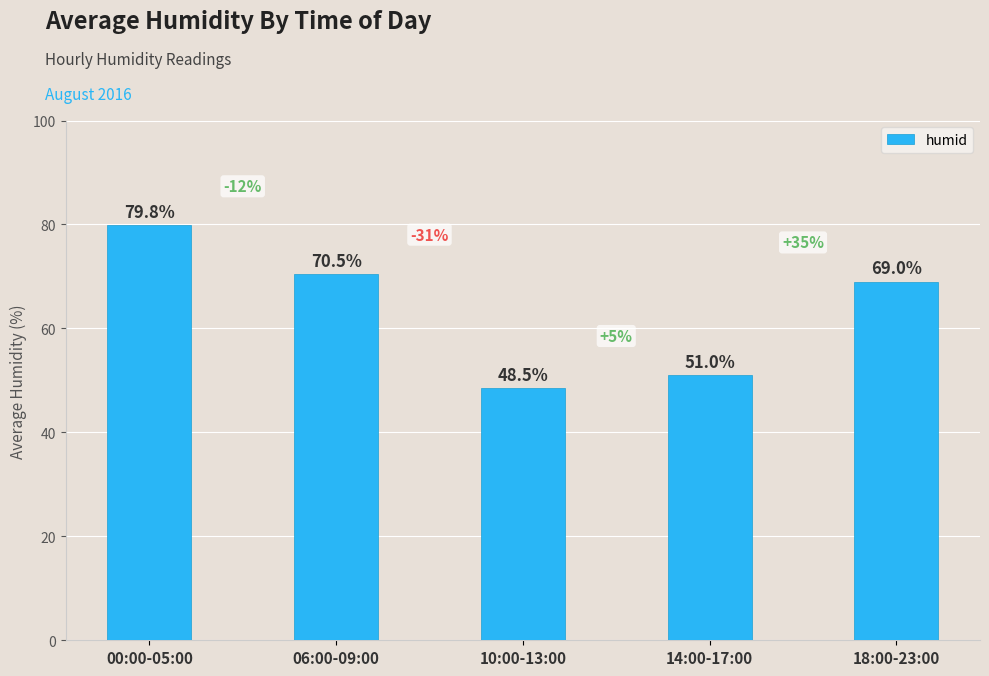

Reading left to right, extract all data points from this chart.

00:00-05:00=79.8	06:00-09:00=70.5	10:00-13:00=48.5	14:00-17:00=51.0	18:00-23:00=69.0